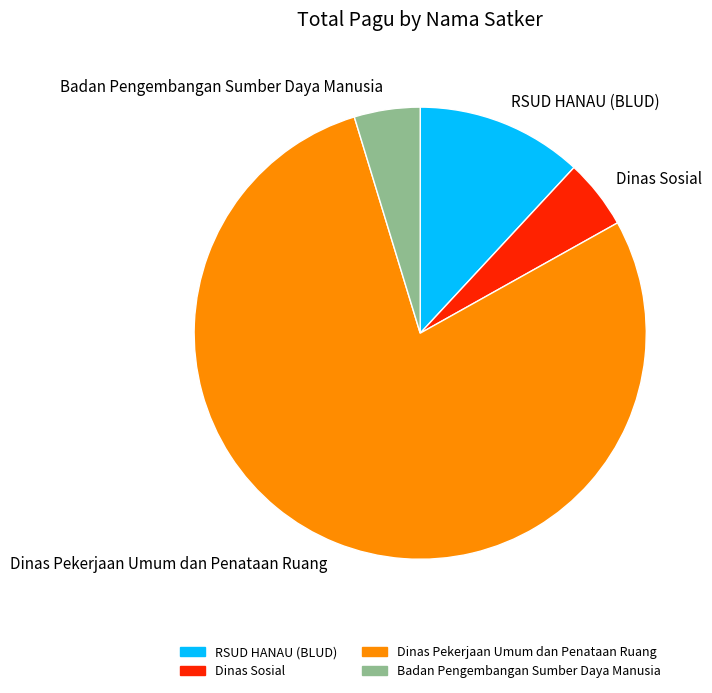

Does any single category account for the majority?

Yes